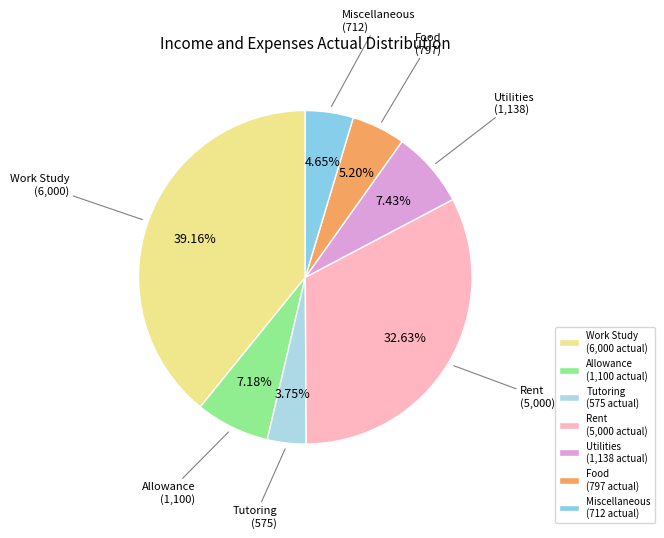

Count the number of slices in the pie.

7